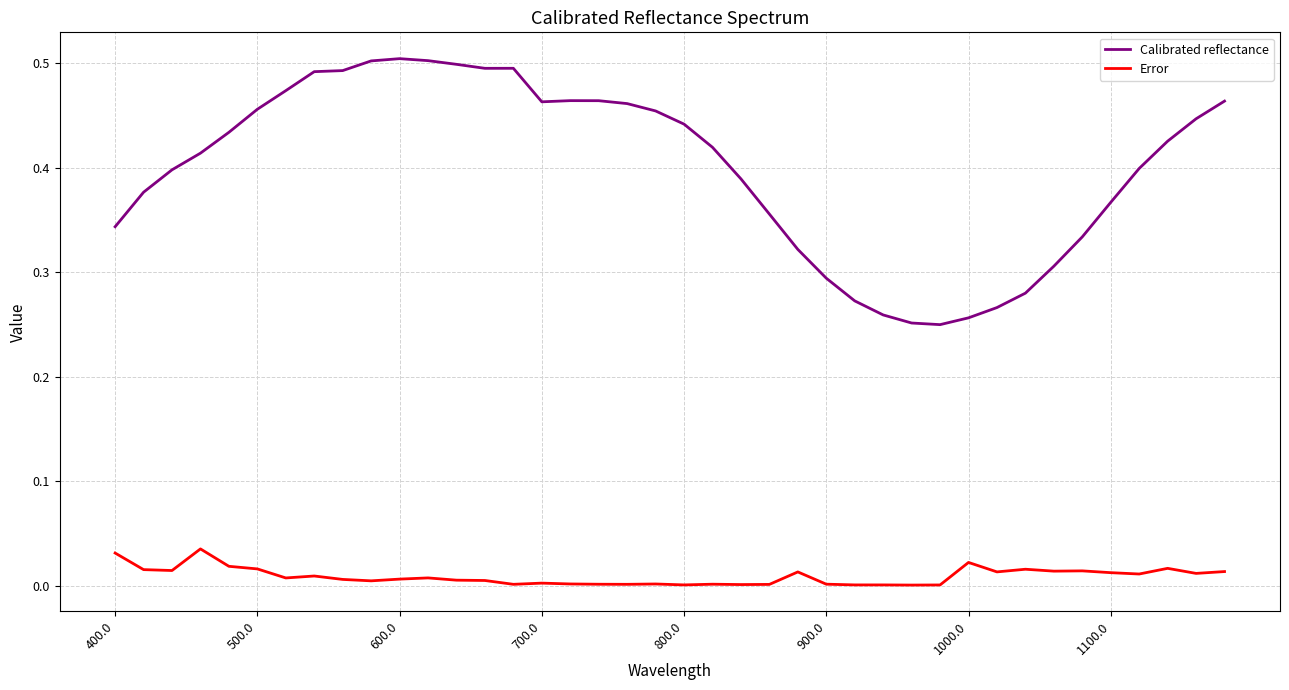

True or false: Calibrated reflectance and Error intersect in this chart.

False